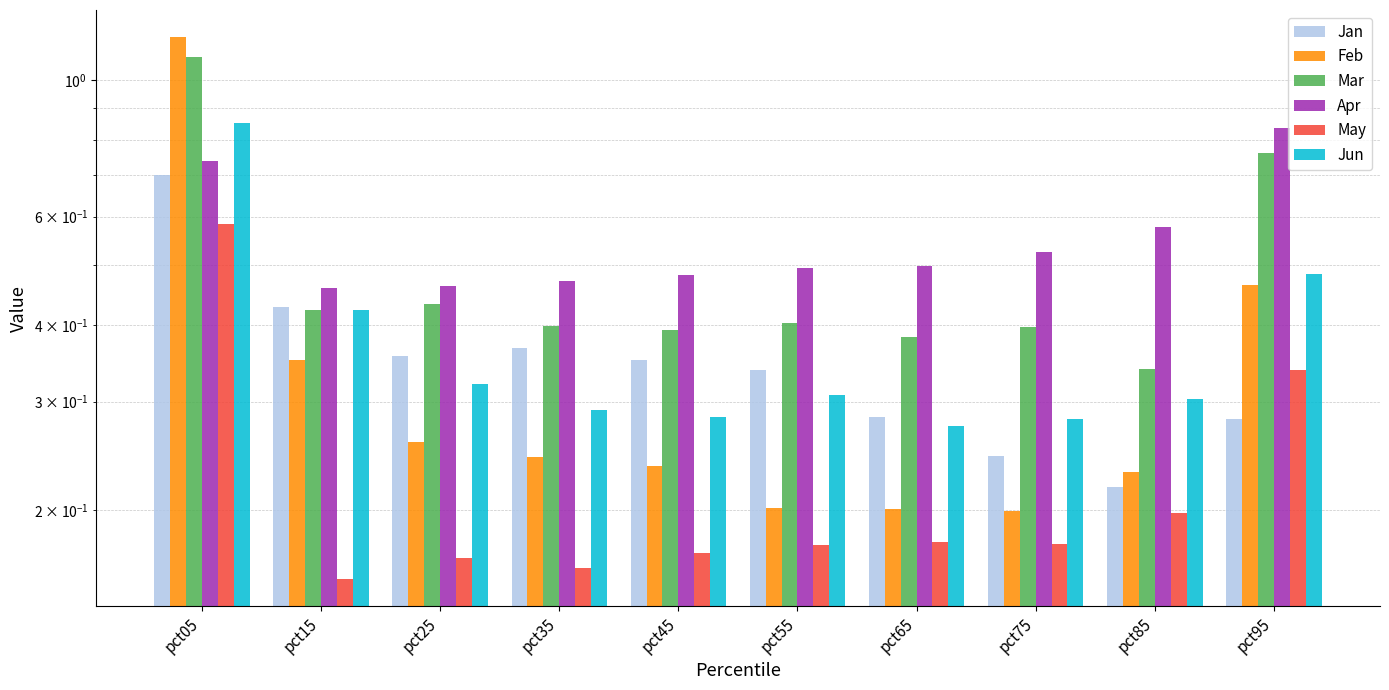

How many bars are there in each group?

6